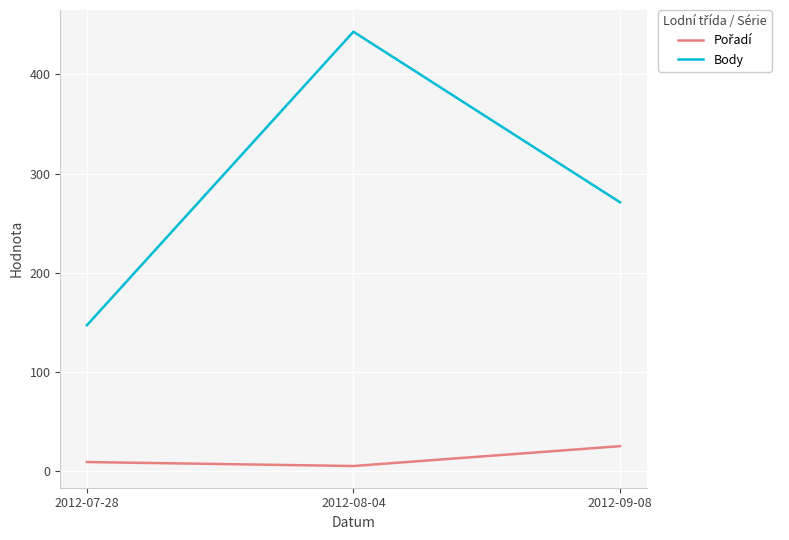

The Body series shows 193 at 2012-07-28. True or false?

False